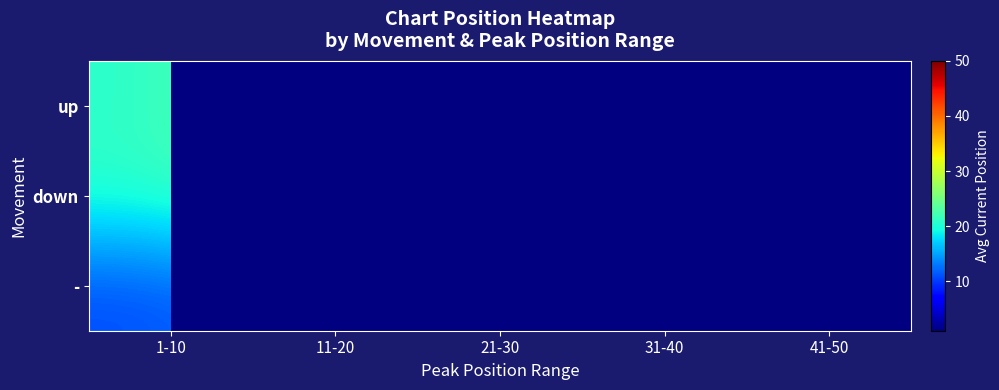

Rank the series by their maximum value, from lowest to highest.

-, down, up